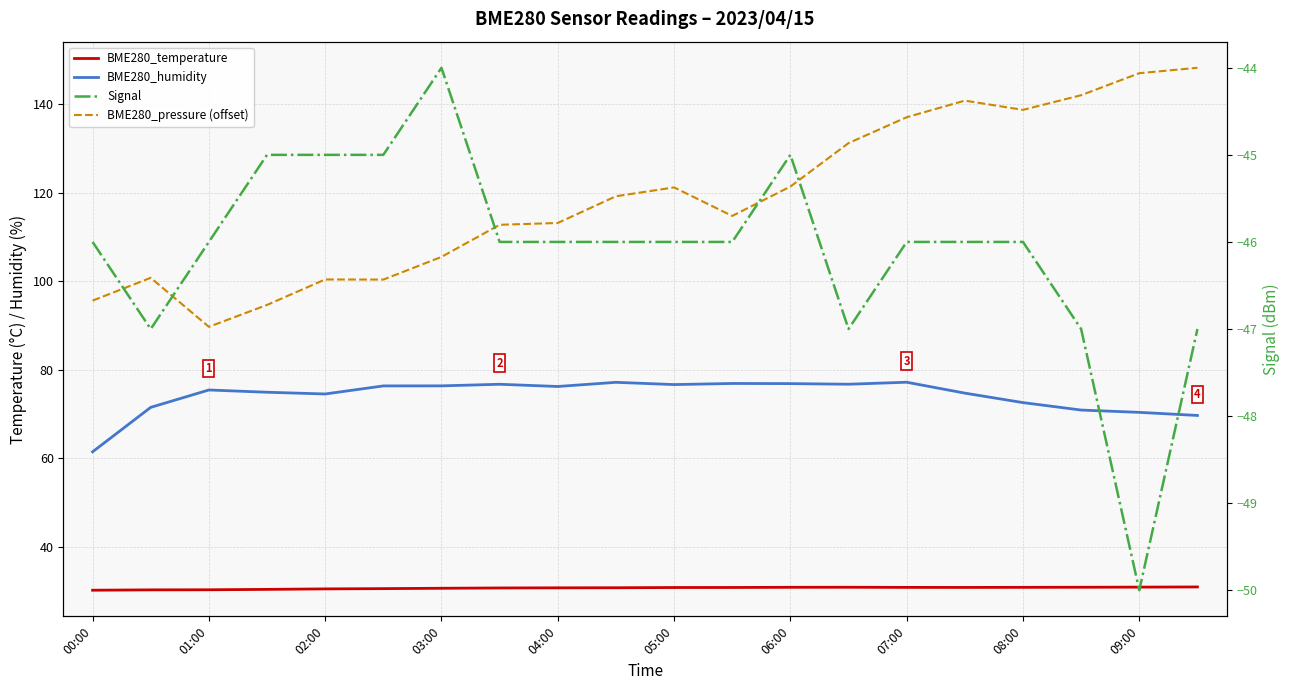

Reading right to left, extract all data points from this chart.

BME280_temperature: 31.0	31.0	30.9	30.9	30.9	30.9	30.9	30.9	30.9	30.9	30.8	30.8	30.8	30.7	30.6	30.6	30.4	30.4	30.3	30.3
BME280_humidity: 69.7	70.4	70.9	72.6	74.8	77.2	76.8	76.9	76.9	76.7	77.2	76.2	76.8	76.4	76.4	74.6	75.0	75.5	71.5	61.5
BME280_pressure (offset): 148.2	147.0	142.0	138.7	140.8	137.0	131.2	121.4	114.8	121.2	119.2	113.2	112.8	105.5	100.4	100.4	94.7	89.7	100.8	95.6
Signal: -47.0	-50.0	-47.0	-46.0	-46.0	-46.0	-47.0	-45.0	-46.0	-46.0	-46.0	-46.0	-46.0	-44.0	-45.0	-45.0	-45.0	-46.0	-47.0	-46.0